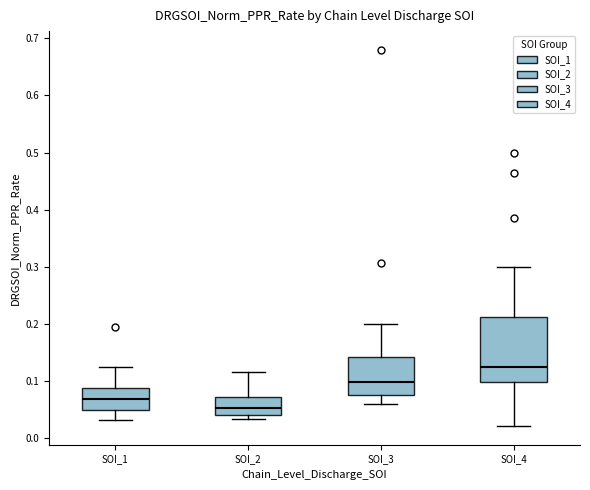

Where is the upper edge of the box for SOI_3 on the y-axis? The values are not printed on the chart, so give them approximately, as read against the axis.

0.14